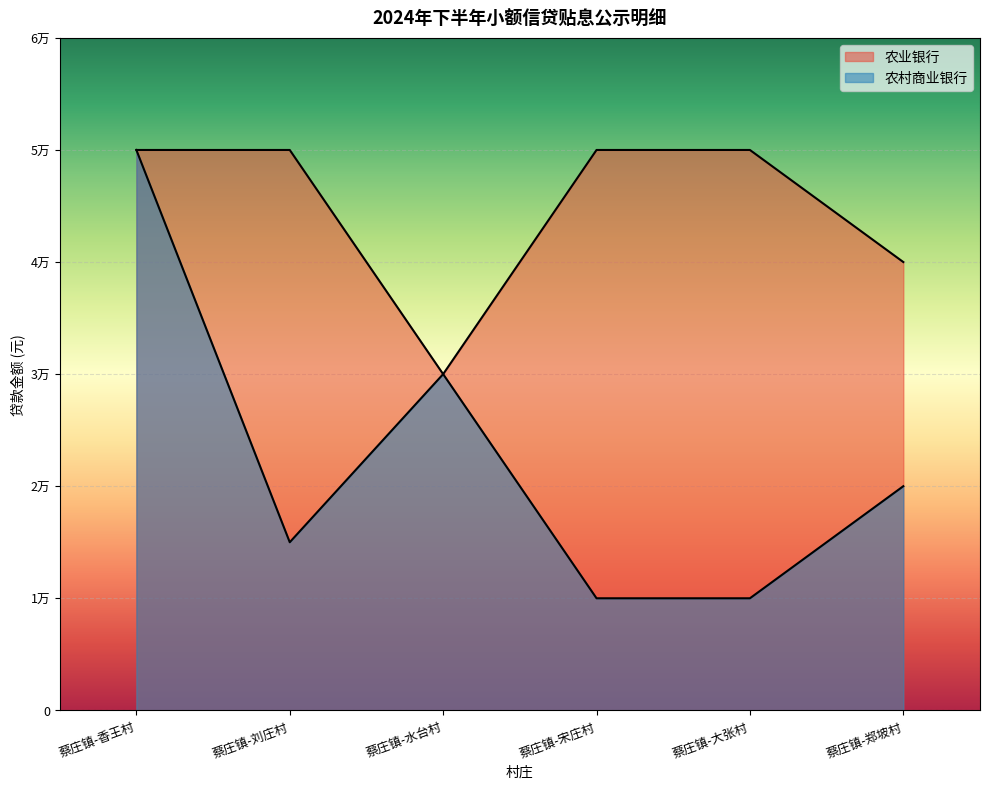

True or false: 农业银行 has more than 0 points higher than both neighbors.

False